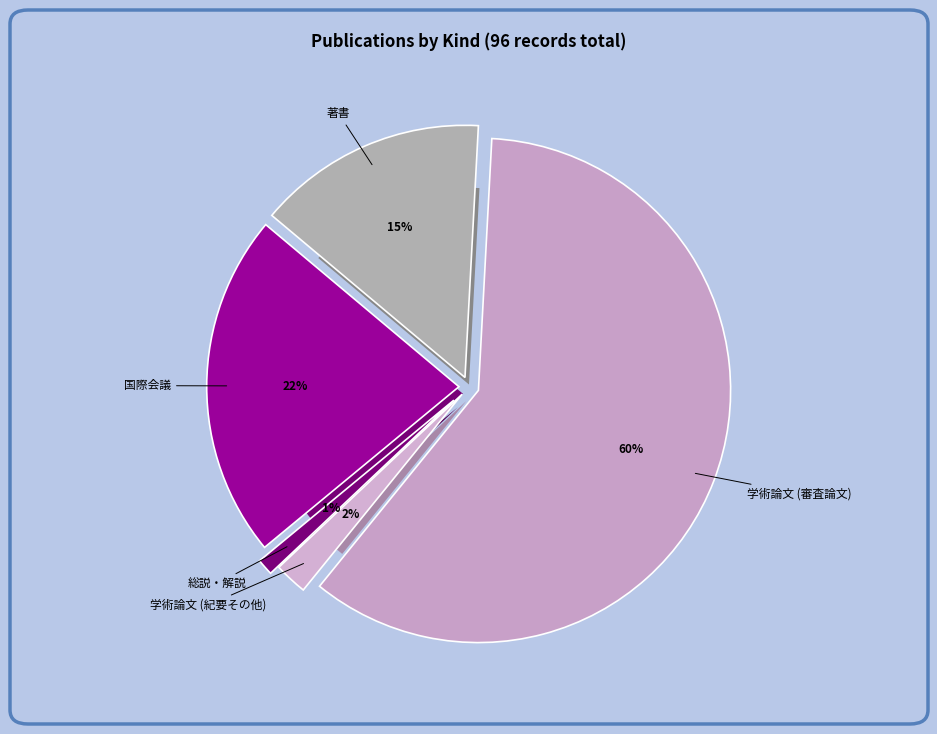

Count the number of slices in the pie.

5